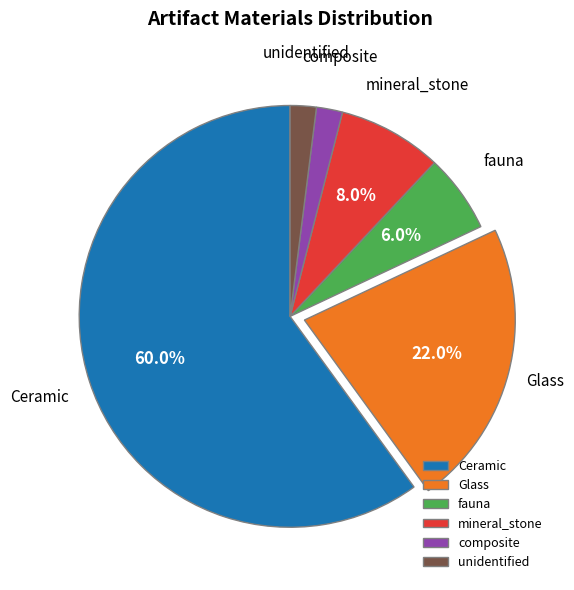

Does Ceramic represent more than half of the total?

Yes